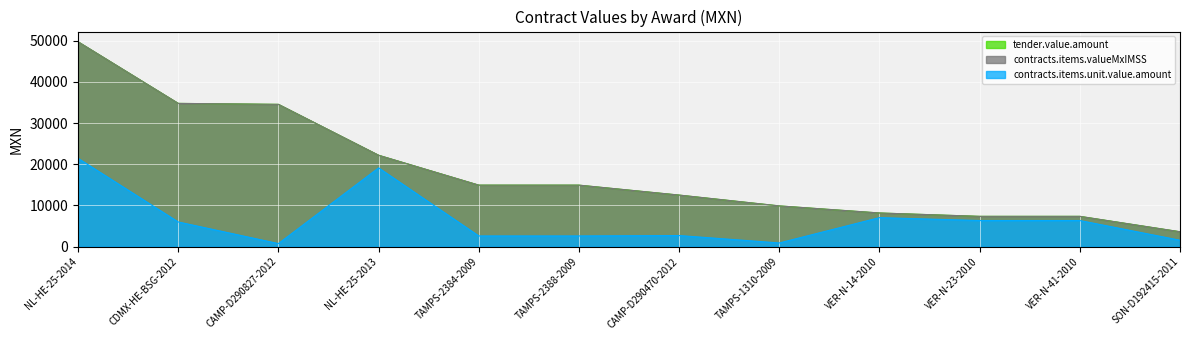

Between NL-HE-25-2014 and SON-D192415-2011, which is larger?

NL-HE-25-2014